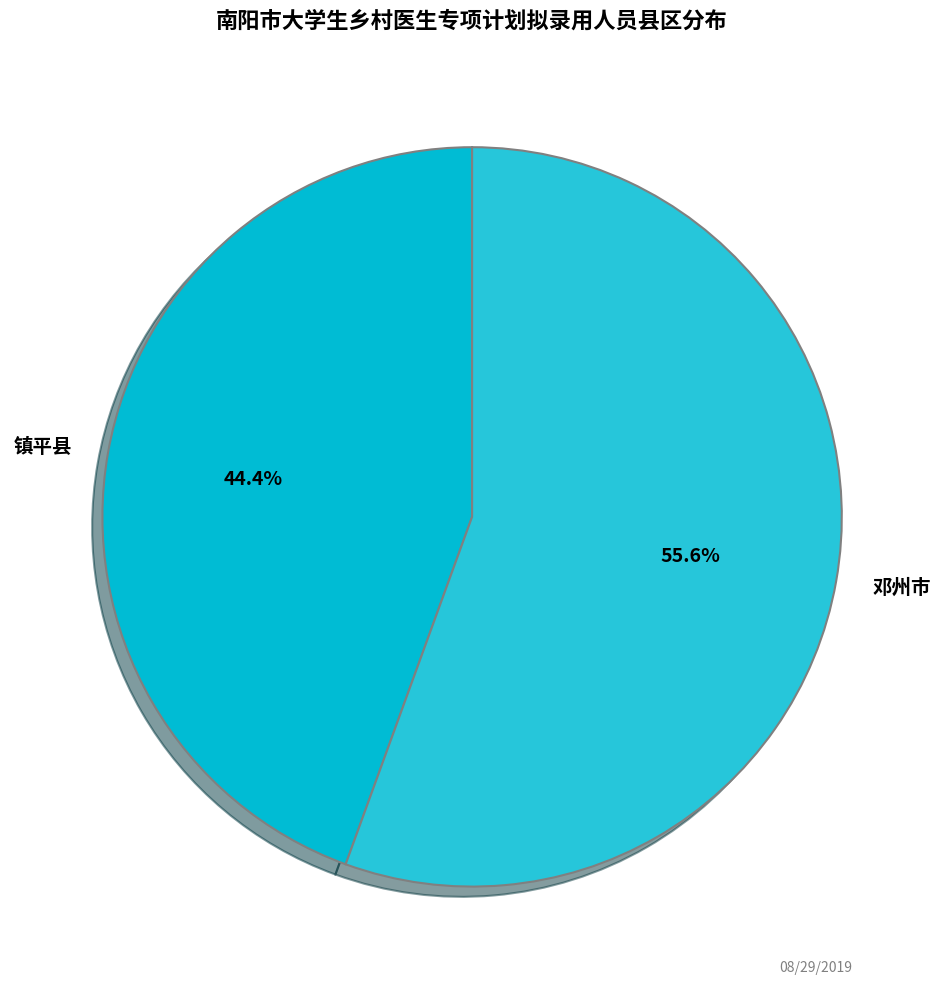

Between 镇平县 and 邓州市, which is larger?

邓州市